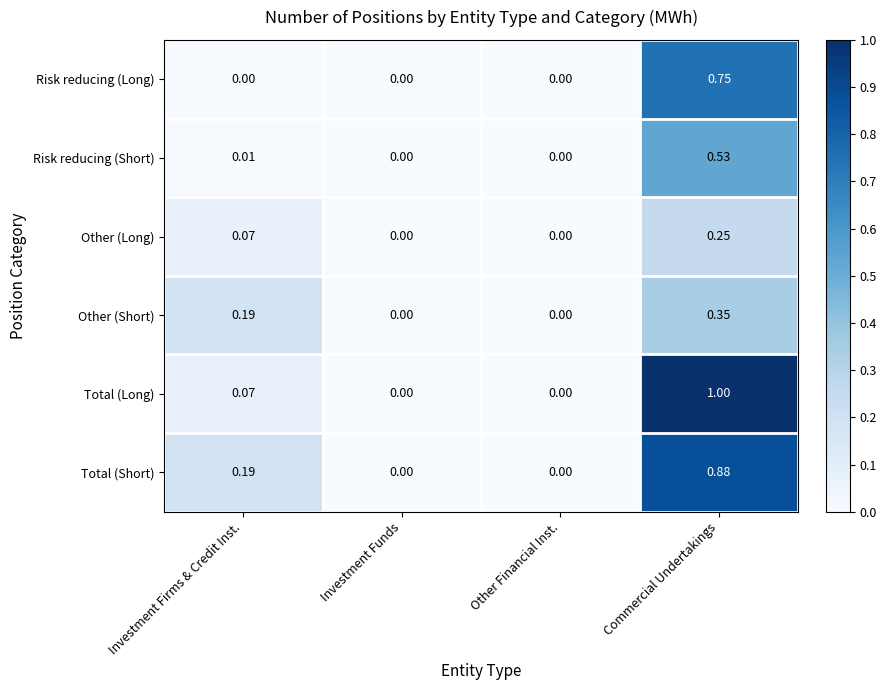

At which category is the sum across all series the highest?

Commercial Undertakings